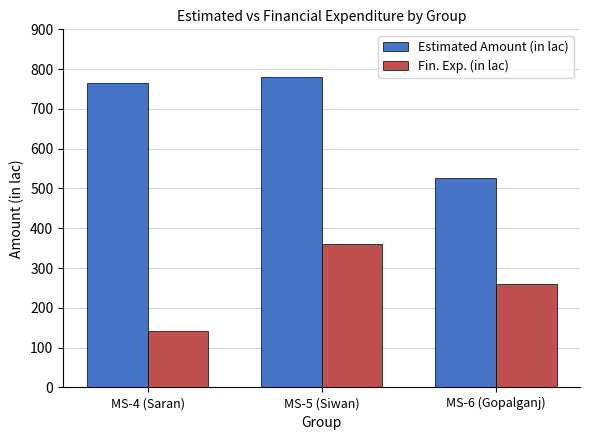

Reading right to left, extract all data points from this chart.

Estimated Amount (in lac): MS-6 (Gopalganj)=526.2	MS-5 (Siwan)=779.3	MS-4 (Saran)=764.1
Fin. Exp. (in lac): MS-6 (Gopalganj)=261.2	MS-5 (Siwan)=360.3	MS-4 (Saran)=140.7